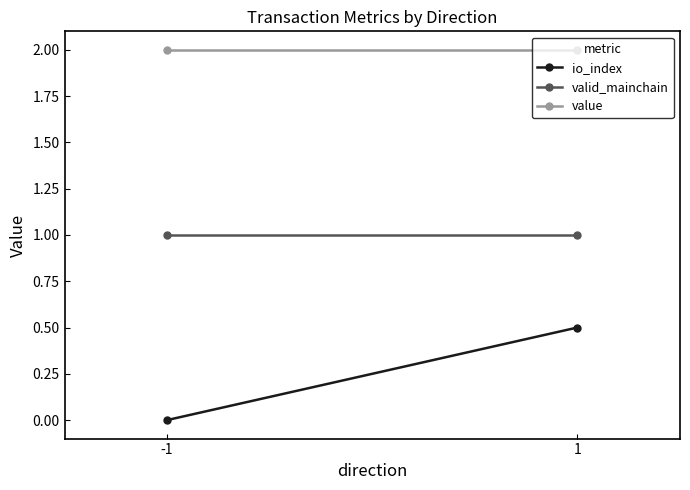

Reading left to right, list all the values displayed in this chart.

io_index: 0.0	0.5
valid_mainchain: 1.0	1.0
value: 2.0	2.0